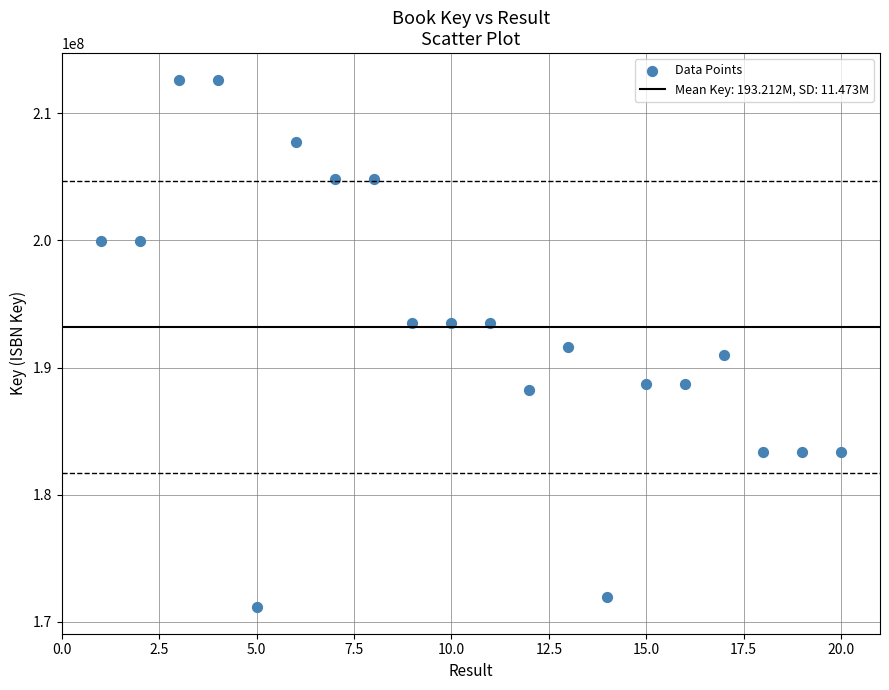

What is the range of Y values (max minus min)?

41504440